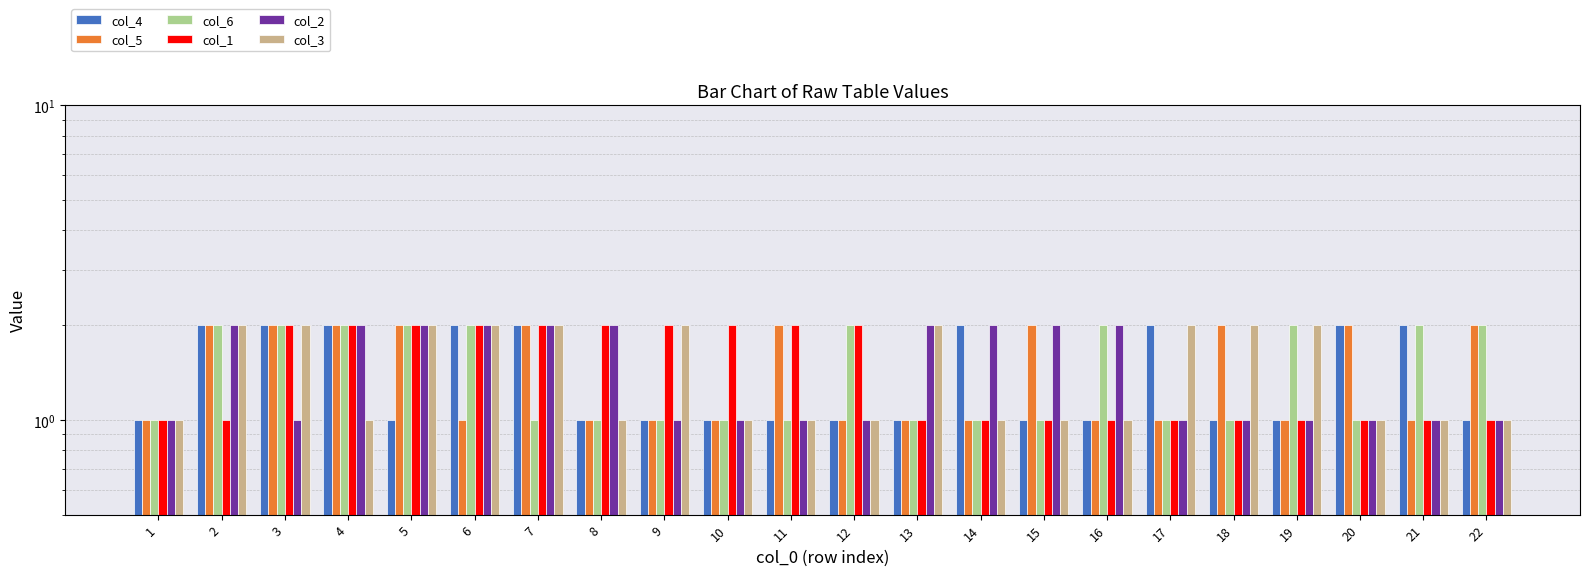

What is the smallest value displayed?

1